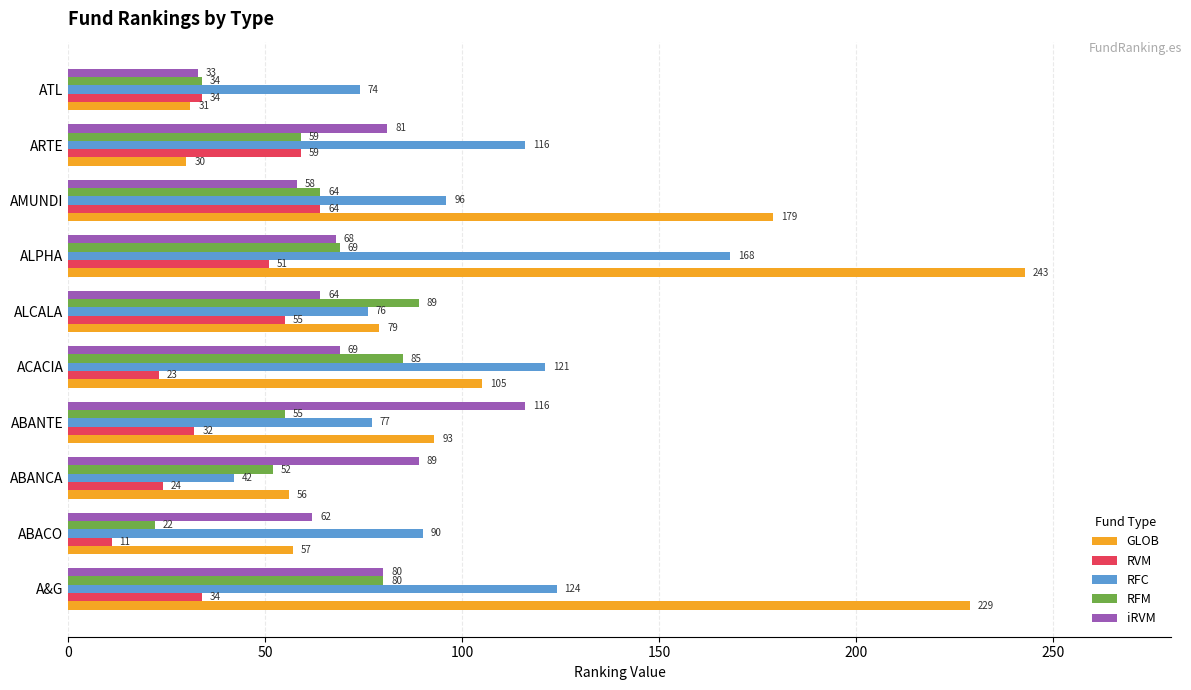

List the series in order of their overall mean, lowest first.

RVM, RFM, iRVM, RFC, GLOB